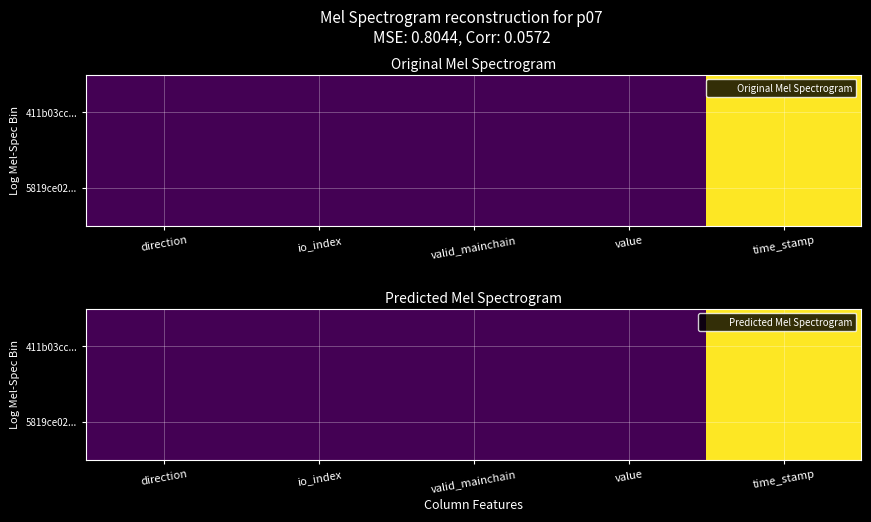

Which category has the lowest value in the 5819ce02... series?

value